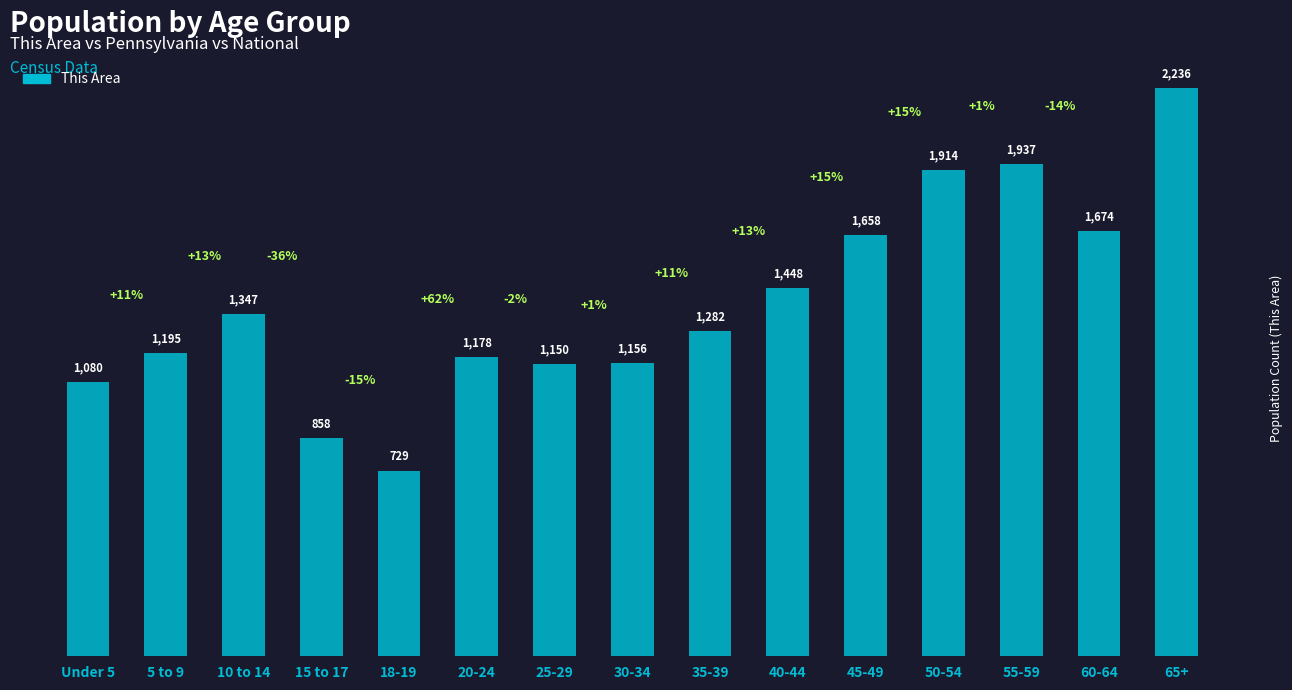

Reading left to right, list all the values displayed in this chart.

Under 5=1080	5 to 9=1195	10 to 14=1347	15 to 17=858	18-19=729	20-24=1178	25-29=1150	30-34=1156	35-39=1282	40-44=1448	45-49=1658	50-54=1914	55-59=1937	60-64=1674	65+=2236